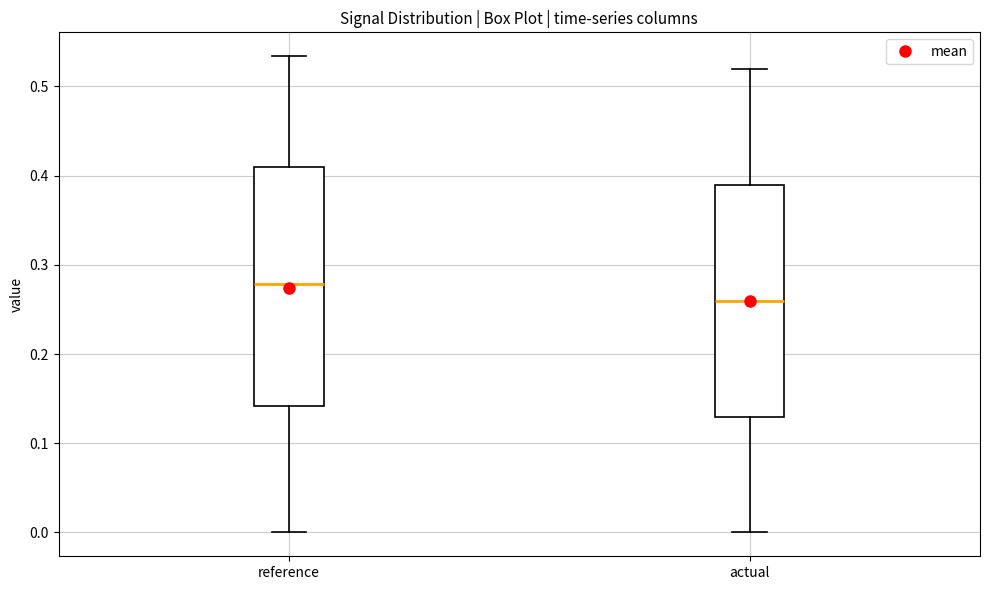

Reading left to right, read every box against the y-axis: the position of its median line, the range the box covers, and the ends of its whiskers. The values are not printed on the chart, so give them approximately, as read against the axis.

reference: median 0.28, box 0.14 to 0.41, whiskers 0.00 to 0.53
actual: median 0.26, box 0.13 to 0.39, whiskers 0.00 to 0.52